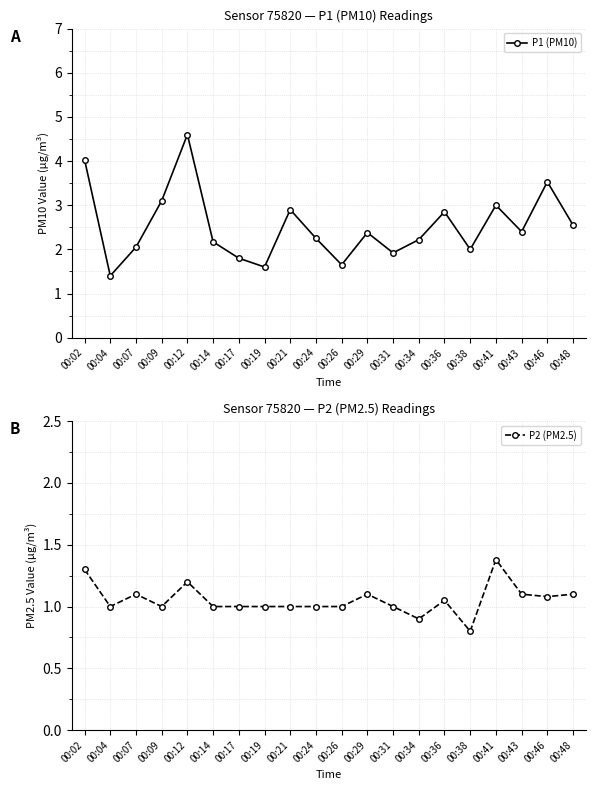

What is the average value of the P1 (PM10) series?

2.5